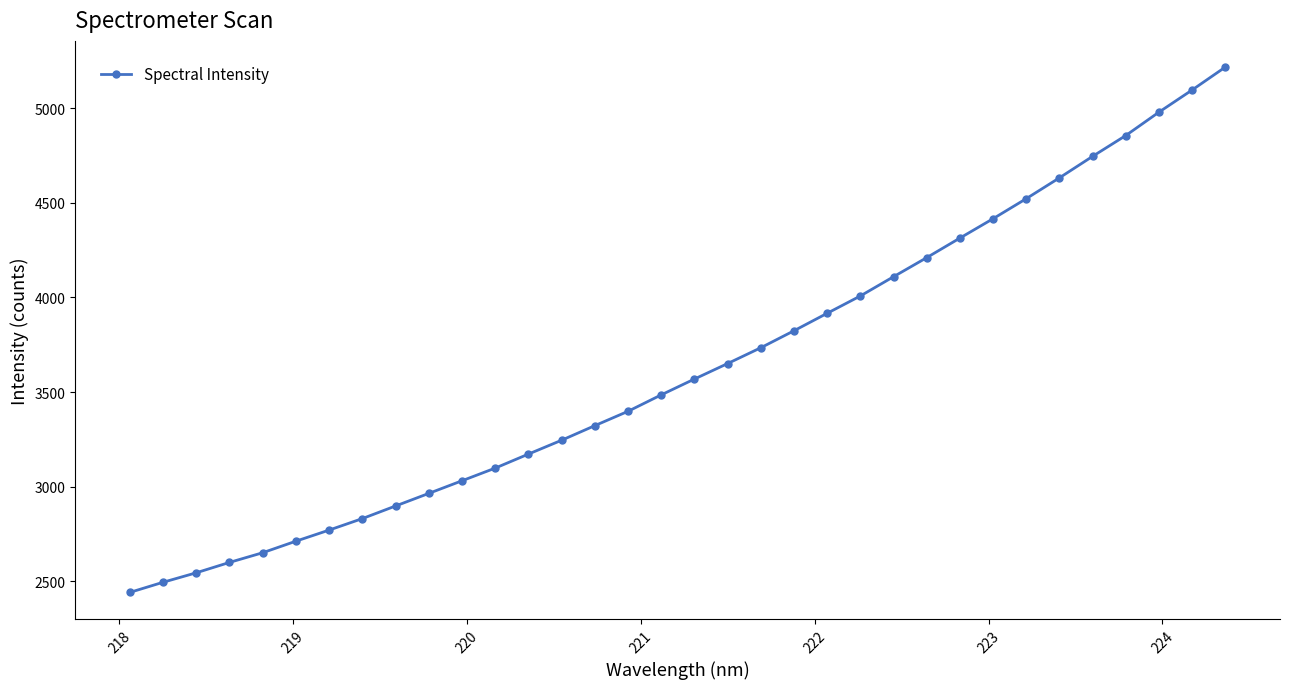

What is the value of the 17th point from the left?

3485.0